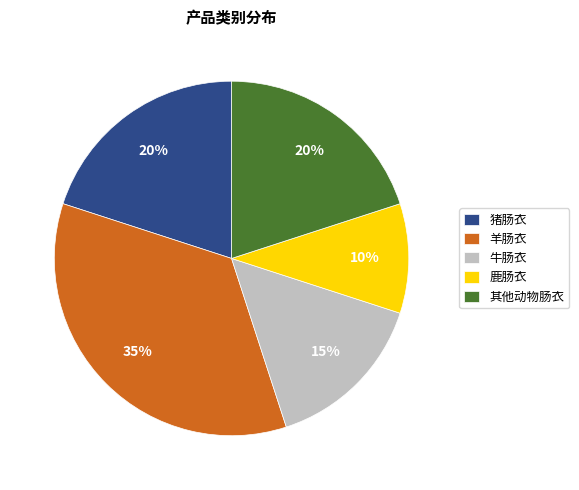

Which slice is the smallest?

鹿肠衣